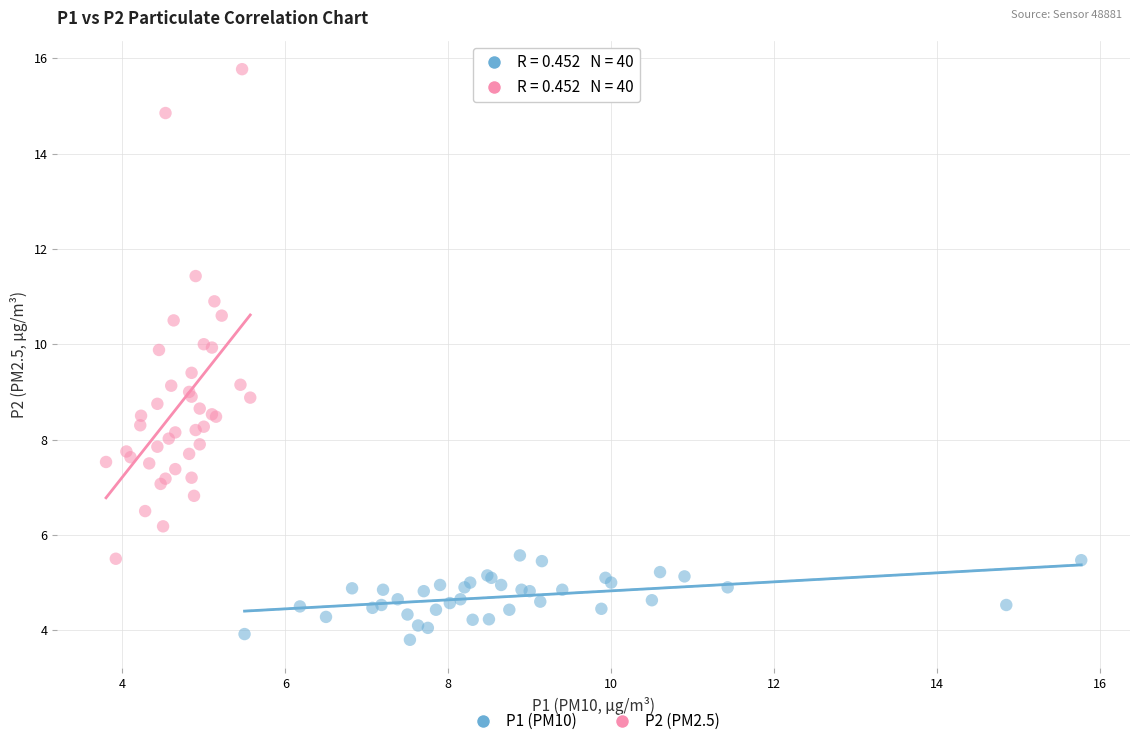

Which series has the widest spread of Y values?

P2 (PM2.5)